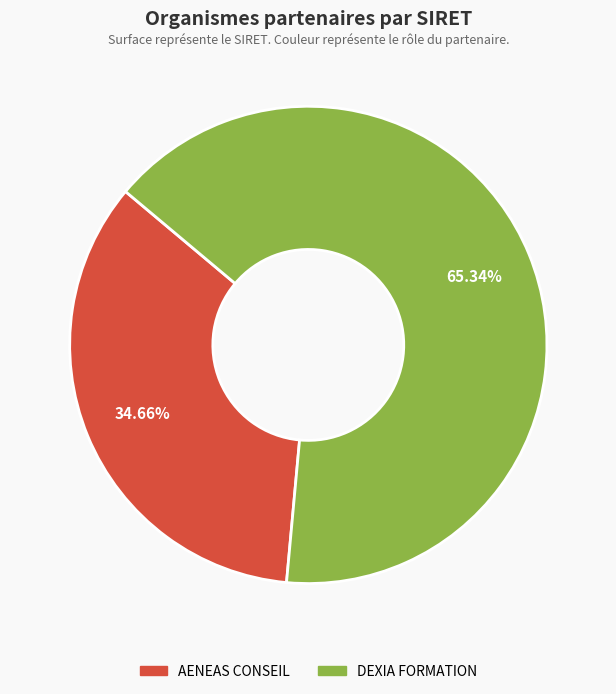

Which slice is the smallest?

AENEAS CONSEIL